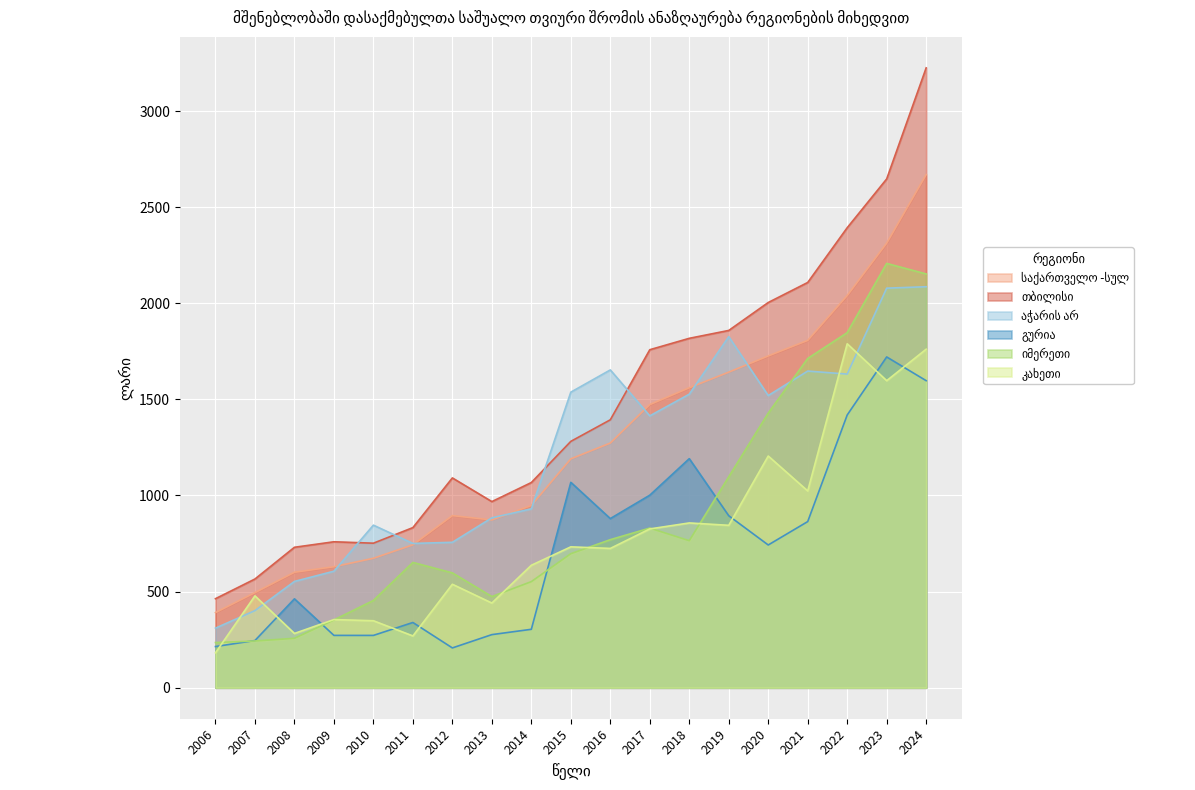

True or false: აჭარის არ and იმერეთი intersect in this chart.

True